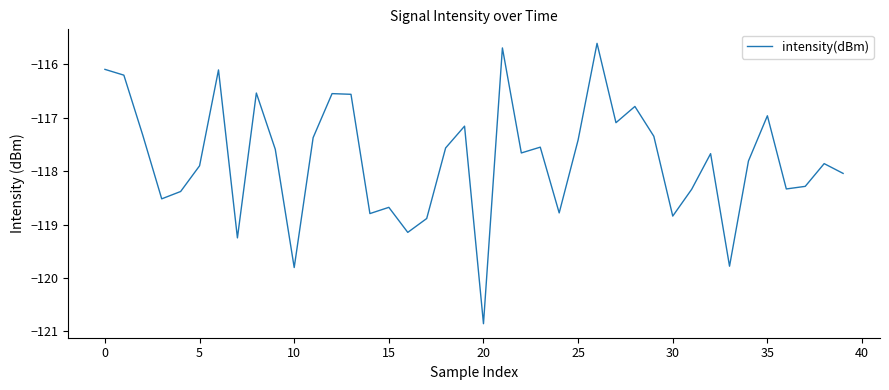

What is the maximum value shown in the chart?

-115.6